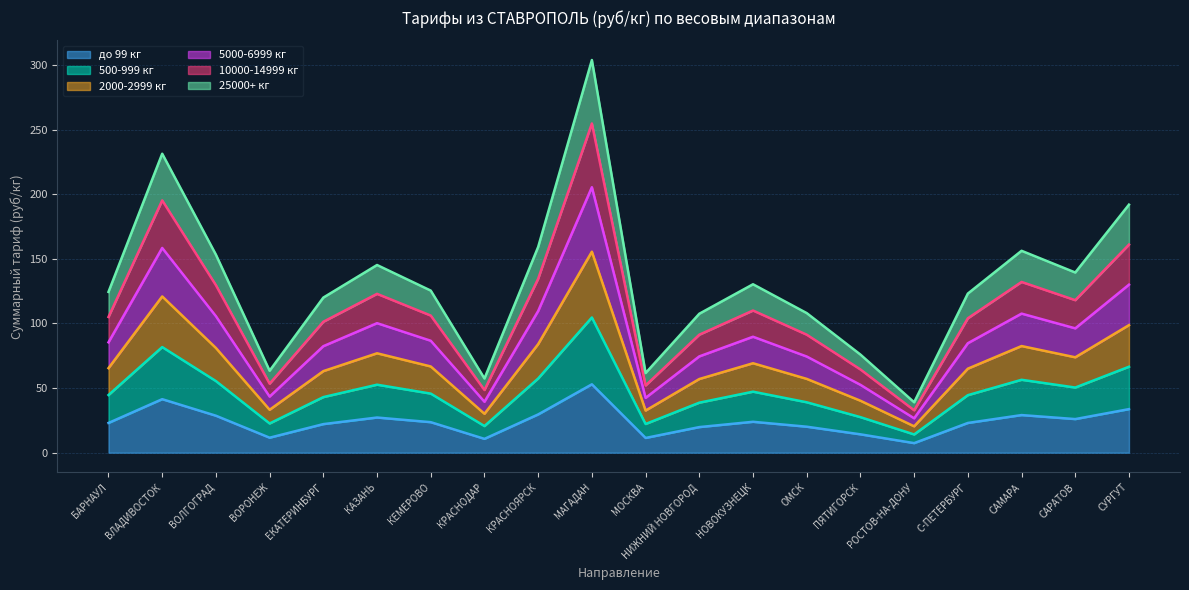

What is the maximum value shown in the chart?

303.8